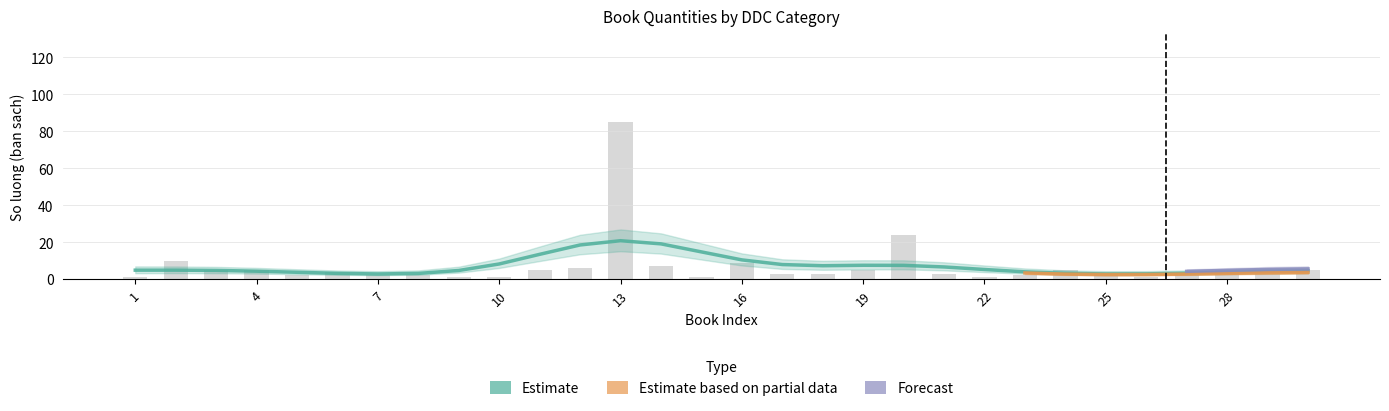

Is the value of Estimate at 19 greater than the value of Forecast at 19?

No